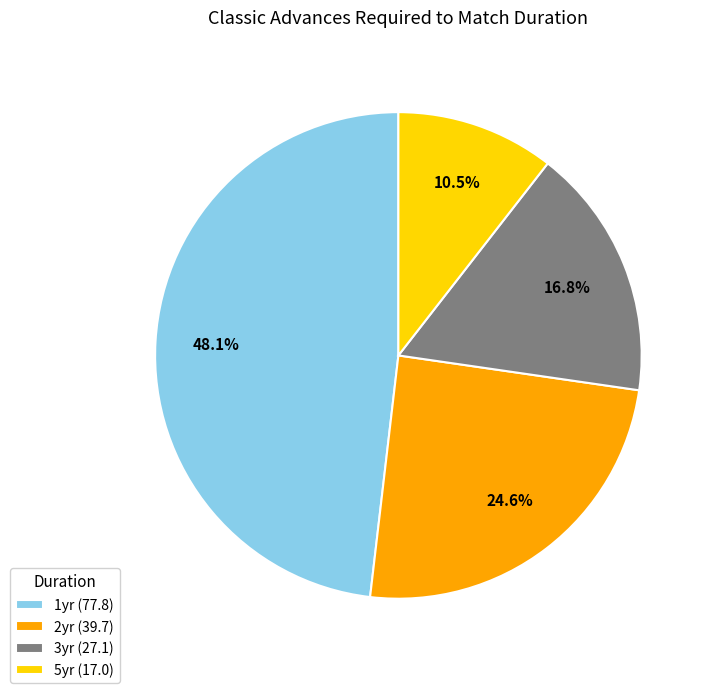

What portion of the pie excludes 3yr?

83.2%